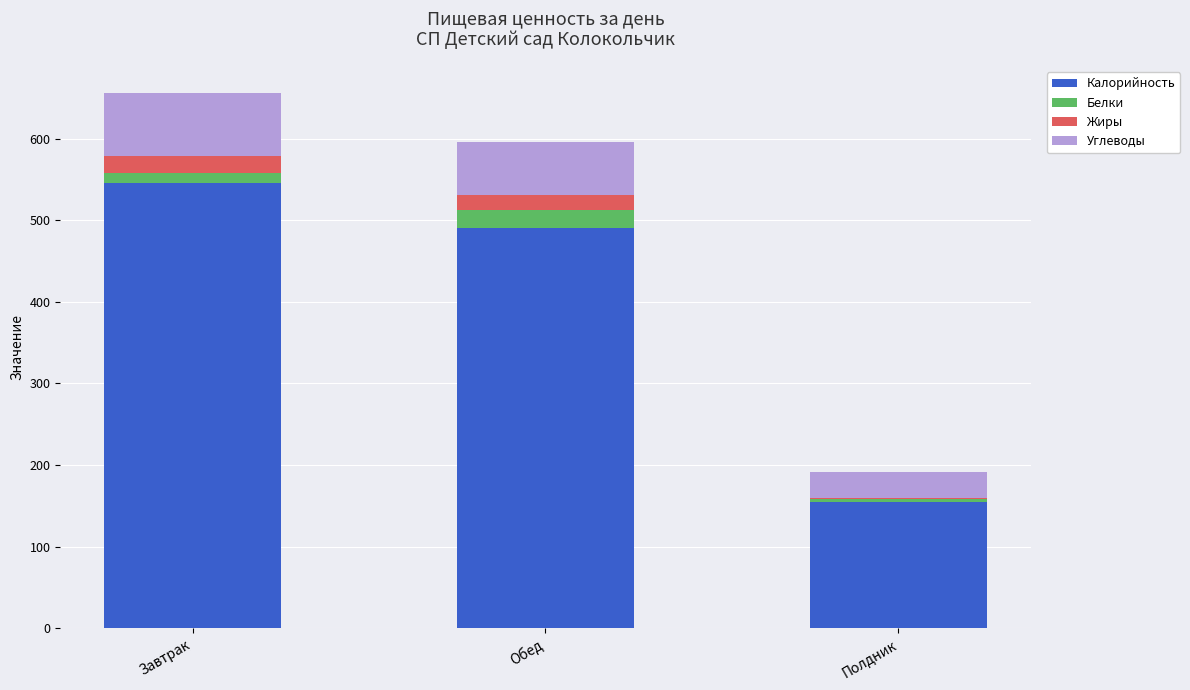

At which category is the sum across all series the highest?

Завтрак